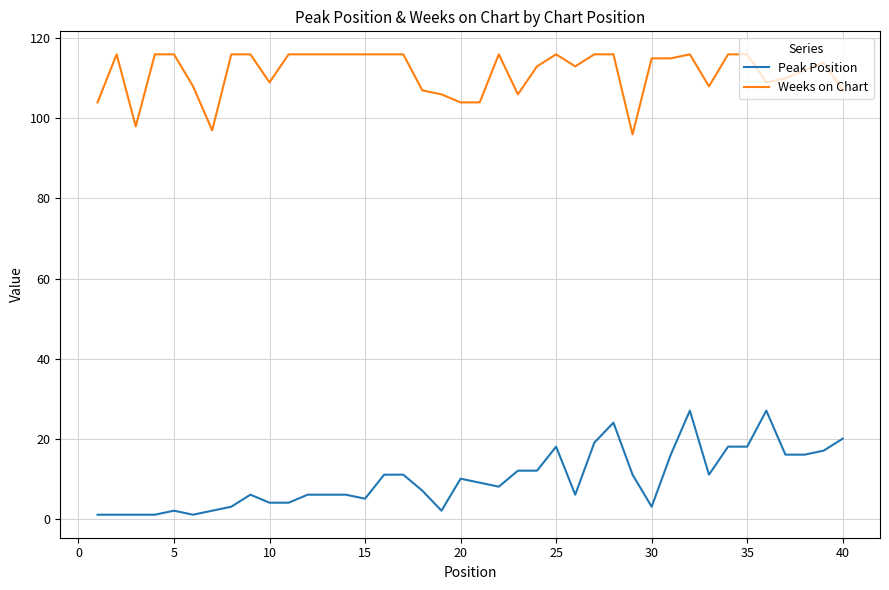

What is the difference between the maximum and minimum values in the Peak Position series?

26